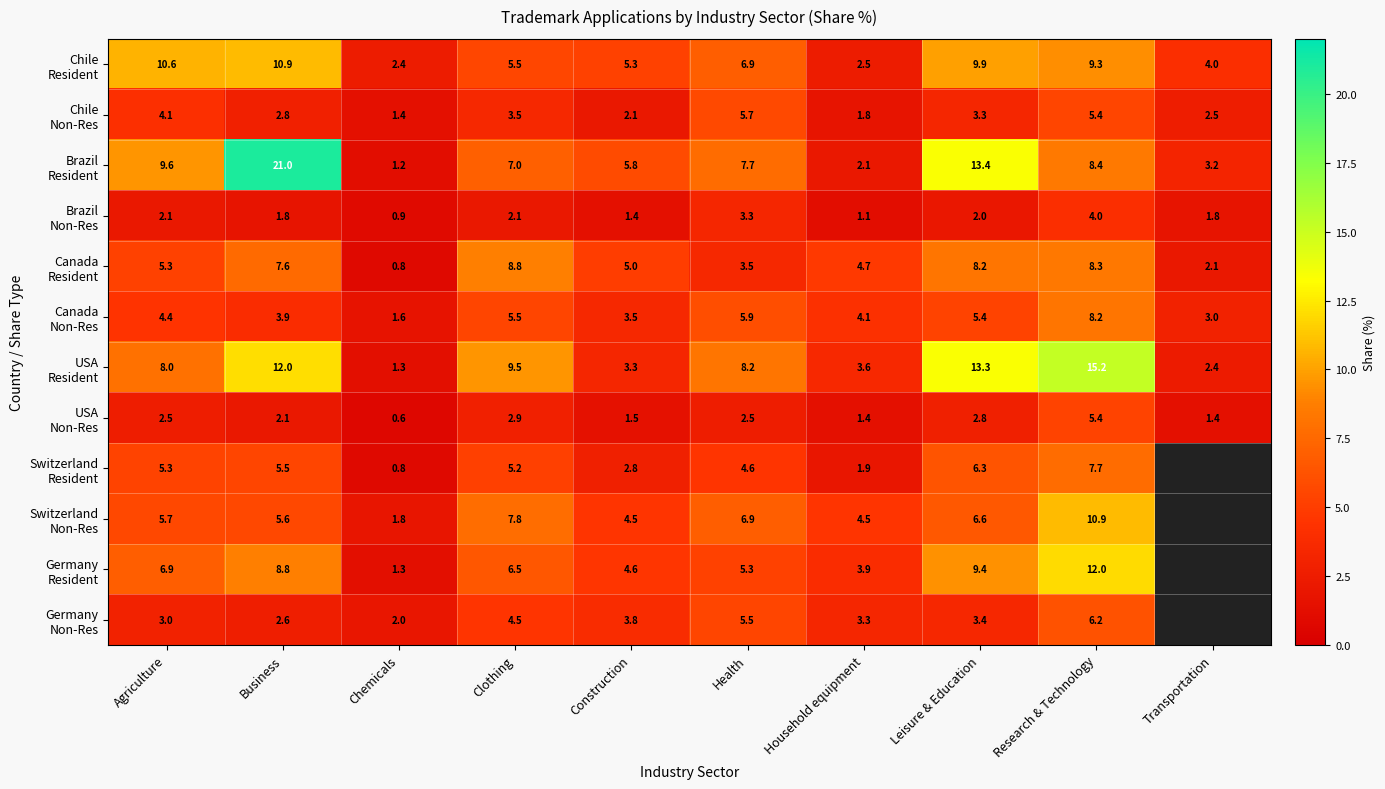

What is the difference between the highest and lowest values at Research & Technology?

11.2